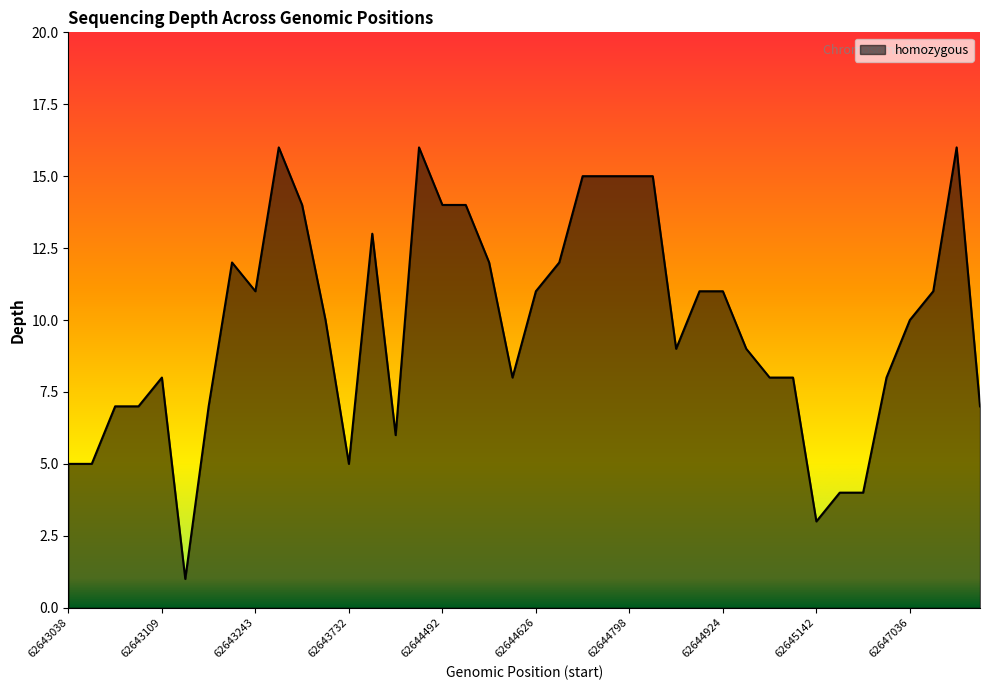

What is the greatest value displayed?

16